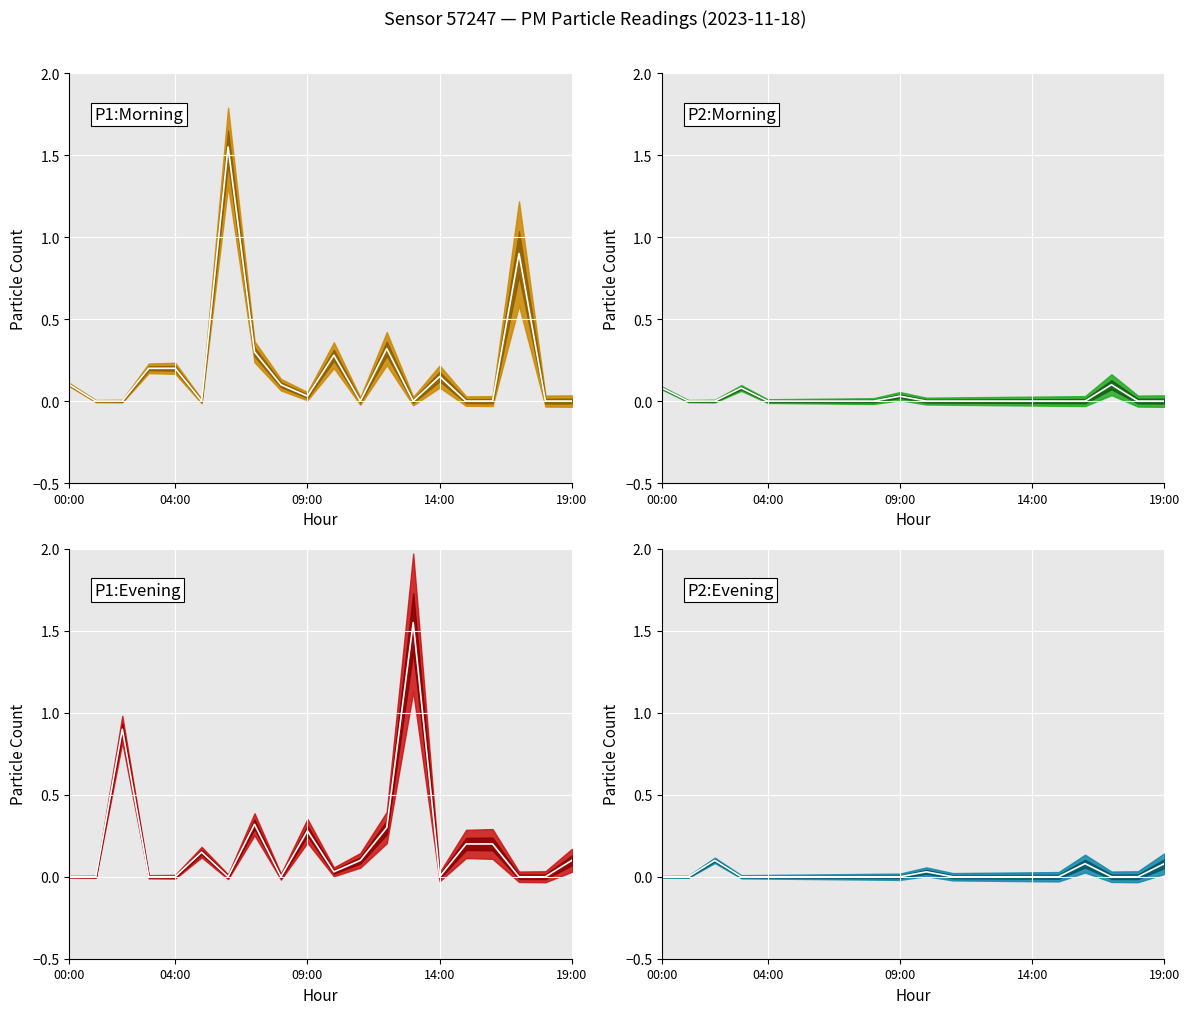

At 15, list the series in order from smallest to largest.

P1:Morning median, P2:Morning median, P2:Evening median, P1:Evening median